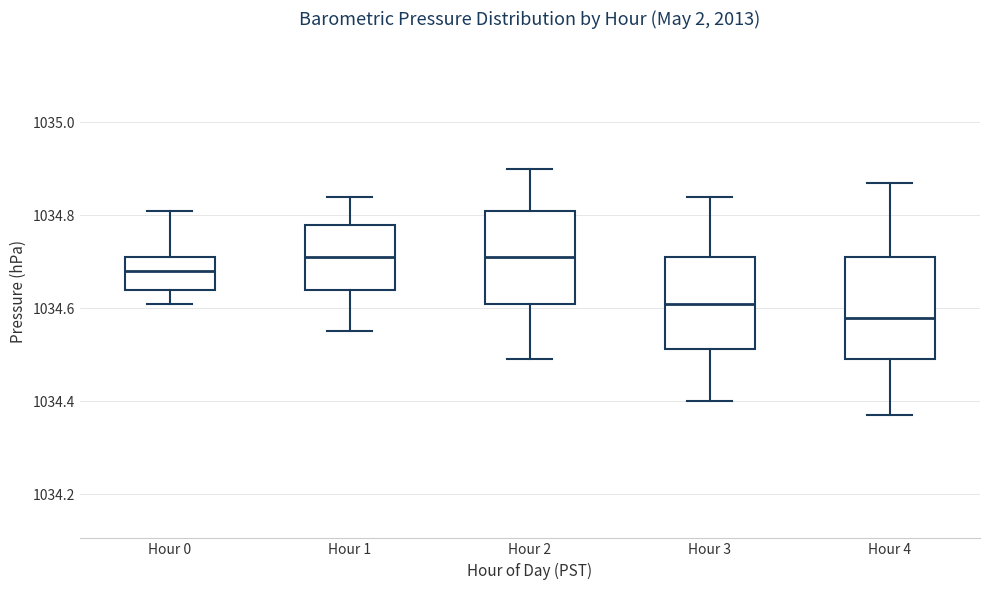

Where does the median line of the box for Hour 1 sit on the y-axis? The values are not printed on the chart, so give them approximately, as read against the axis.

1034.72